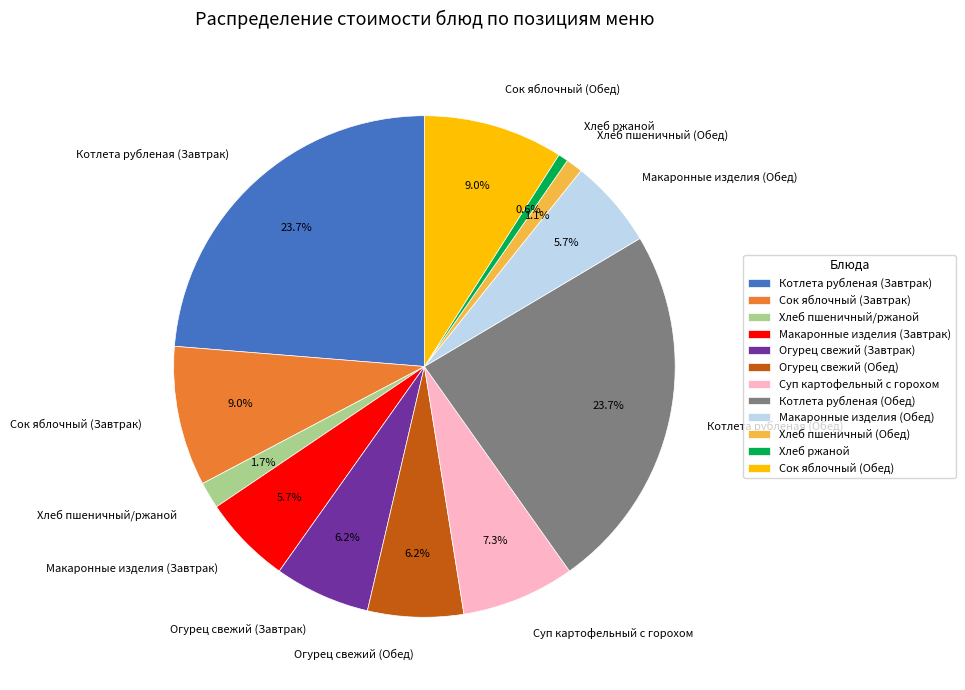

What portion of the pie excludes Хлеб ржаной?

99.4%